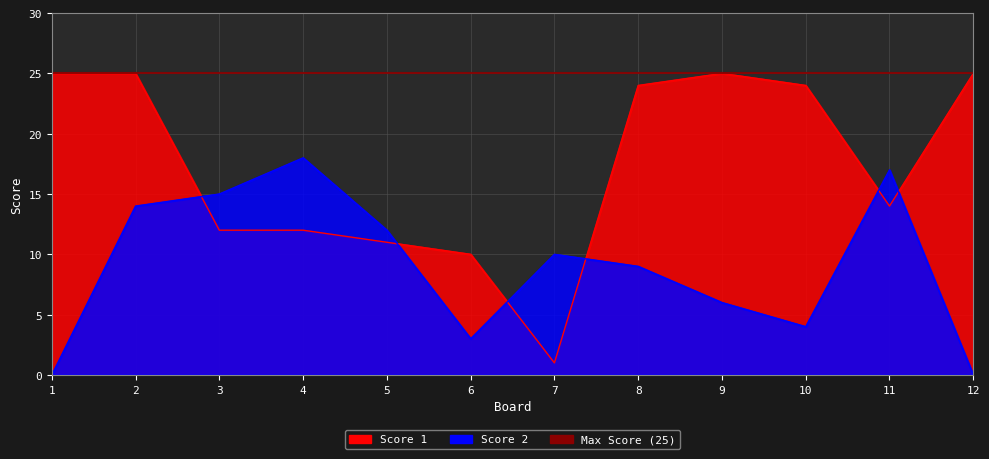

List the labels in order of Score 1 value, largest first.

1, 2, 9, 12, 8, 10, 11, 3, 4, 5, 6, 7